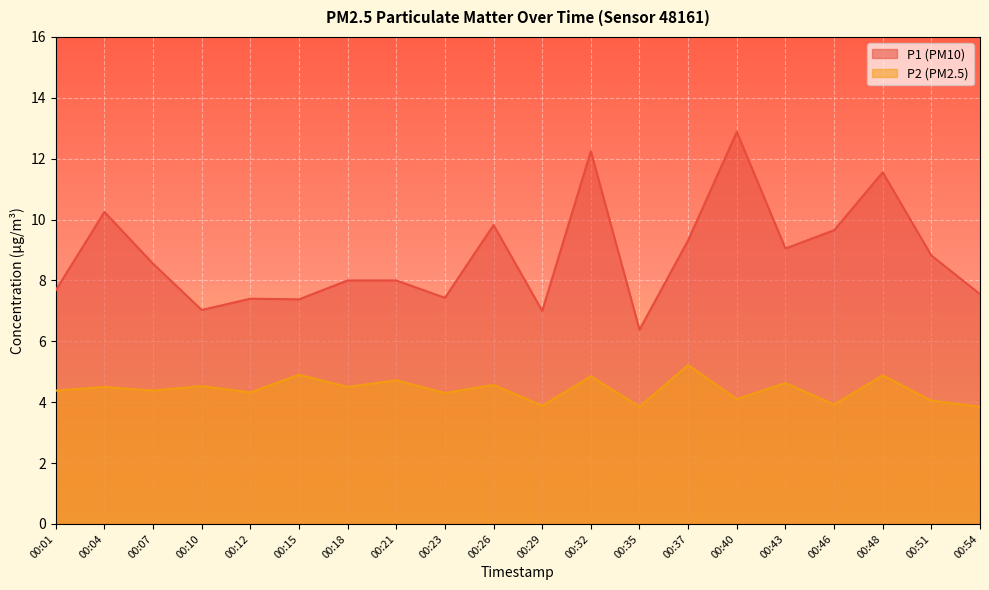

True or false: P1 and P2 intersect in this chart.

False